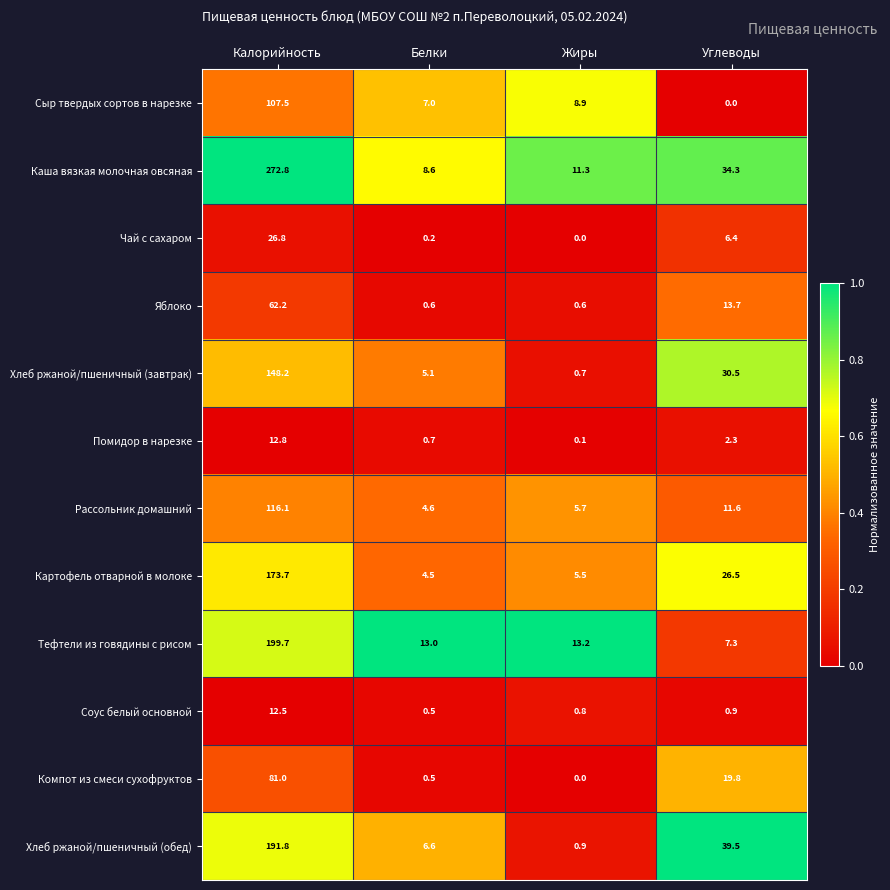

At how many categories does at least one series exceed 0?

4